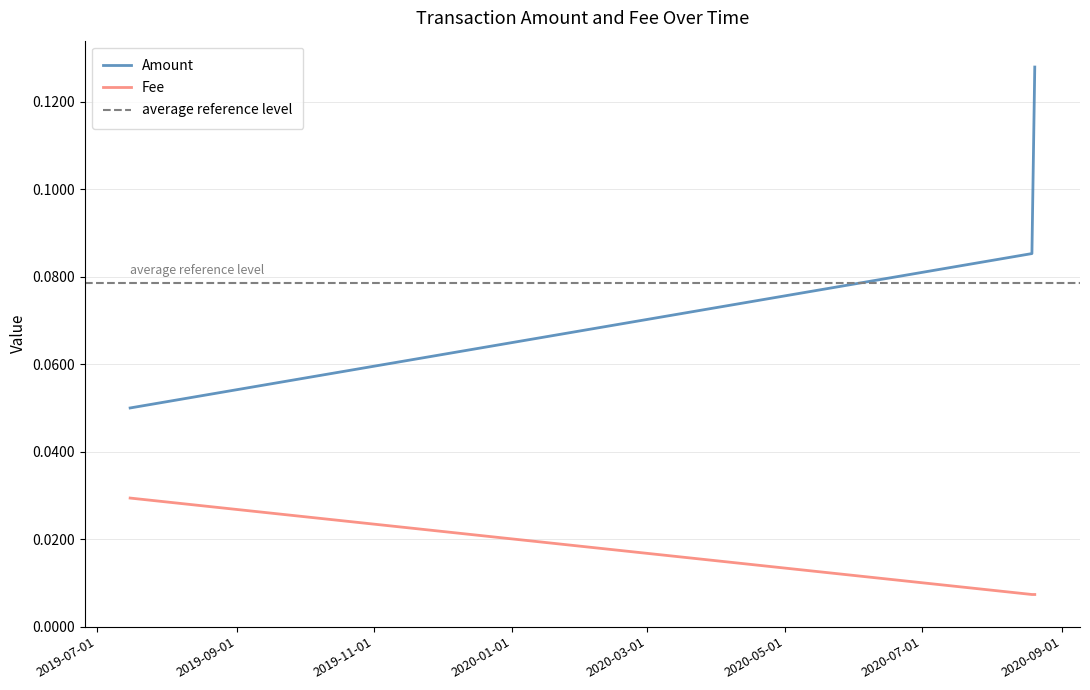

What is the sum of the values at 2020-08-19 22:07:55 and 2020-08-18 15:50:10?

0.2